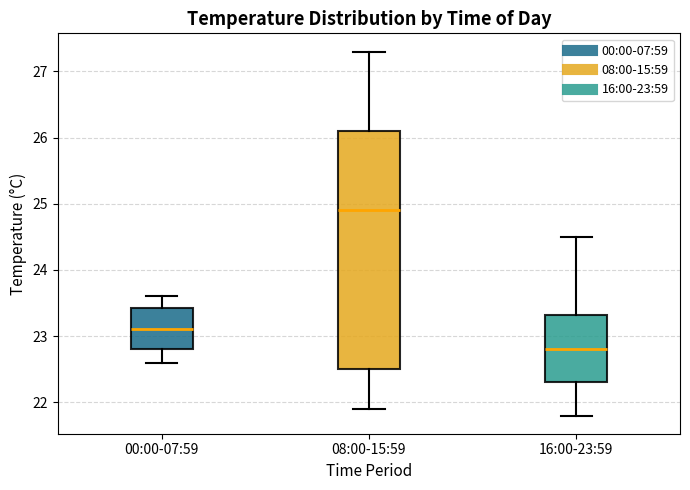

Reading left to right, transcribe this box plot: for each box, give where its median line is, the range the box spans, and where its two whiskers end, as read against the y-axis. The values are not printed on the chart, so give them approximately, as read against the axis.

00:00-07:59: median 23.1, box 22.8 to 23.4, whiskers 22.6 to 23.6
08:00-15:59: median 24.9, box 22.5 to 26.1, whiskers 21.9 to 27.3
16:00-23:59: median 22.8, box 22.3 to 23.3, whiskers 21.8 to 24.5